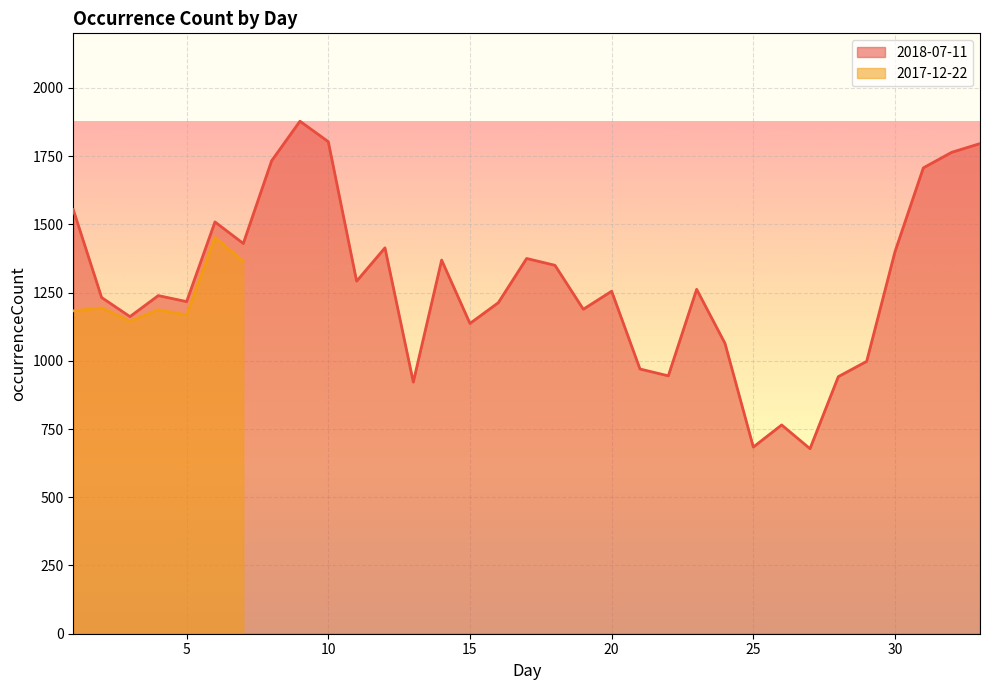

How many interior local valleys (lower than both neighbors) does the data have?

10